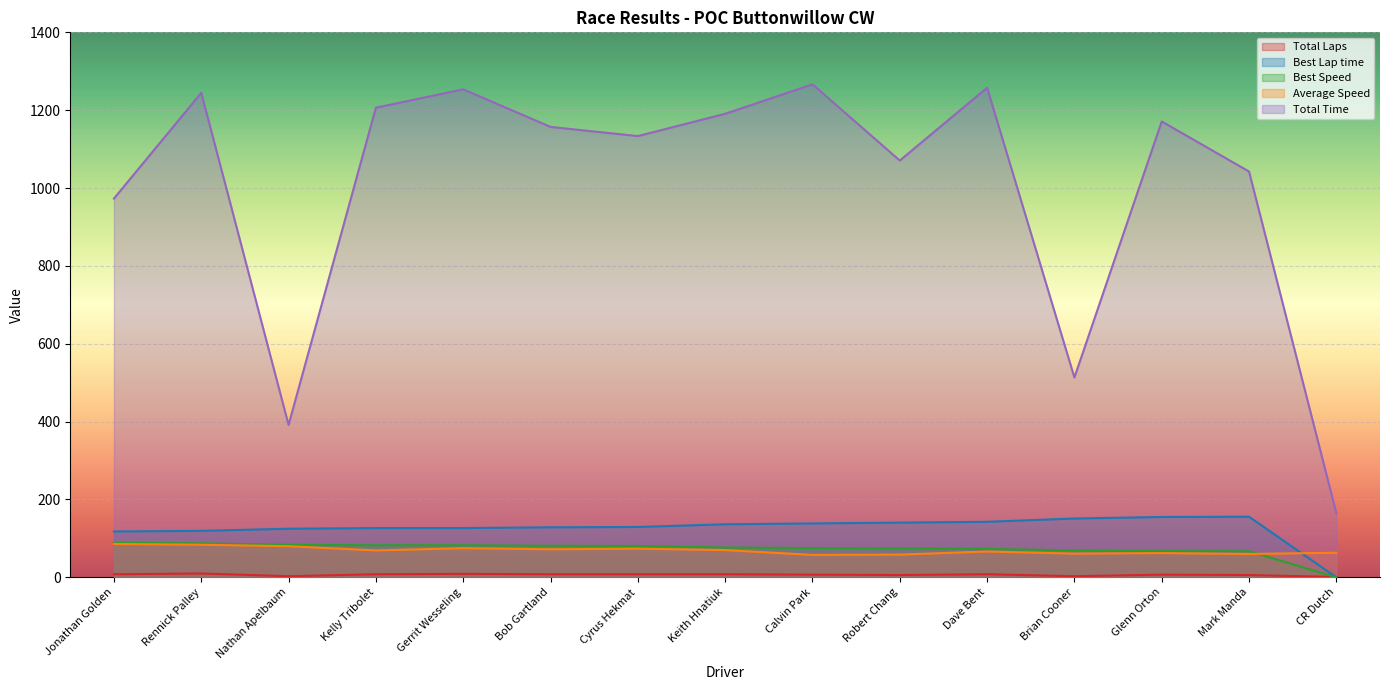

What is the difference between the highest and lowest values at Brian Cooner?

510.4